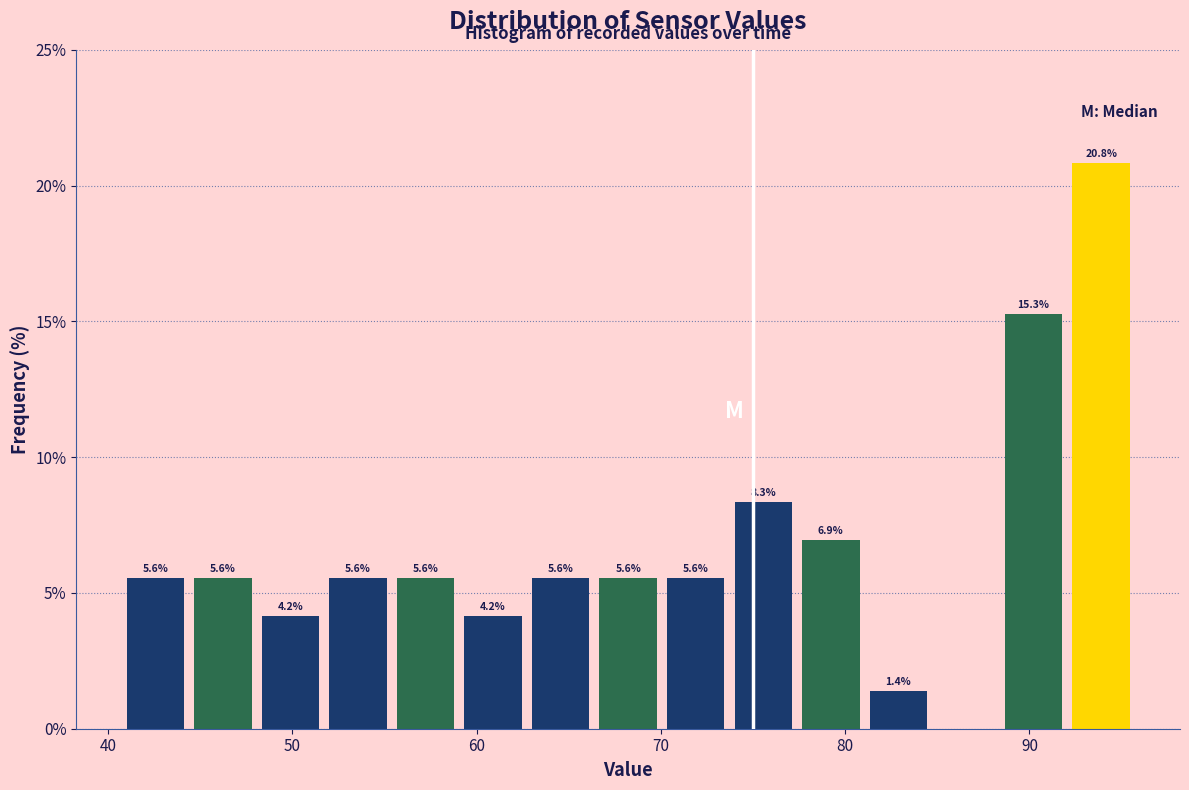

Around what value on the x-axis is the tallest bar? Give the approximate position of its centre, as read against the axis.

94